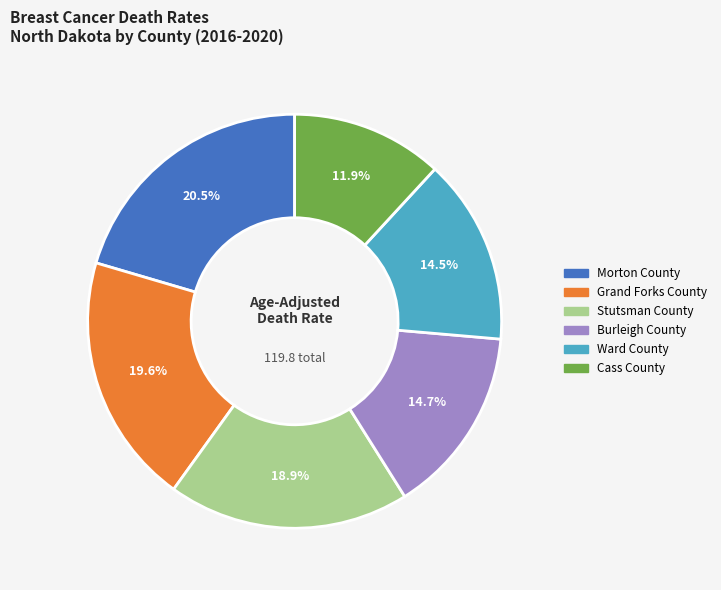

Does Grand Forks County account for over 50% of the chart?

No